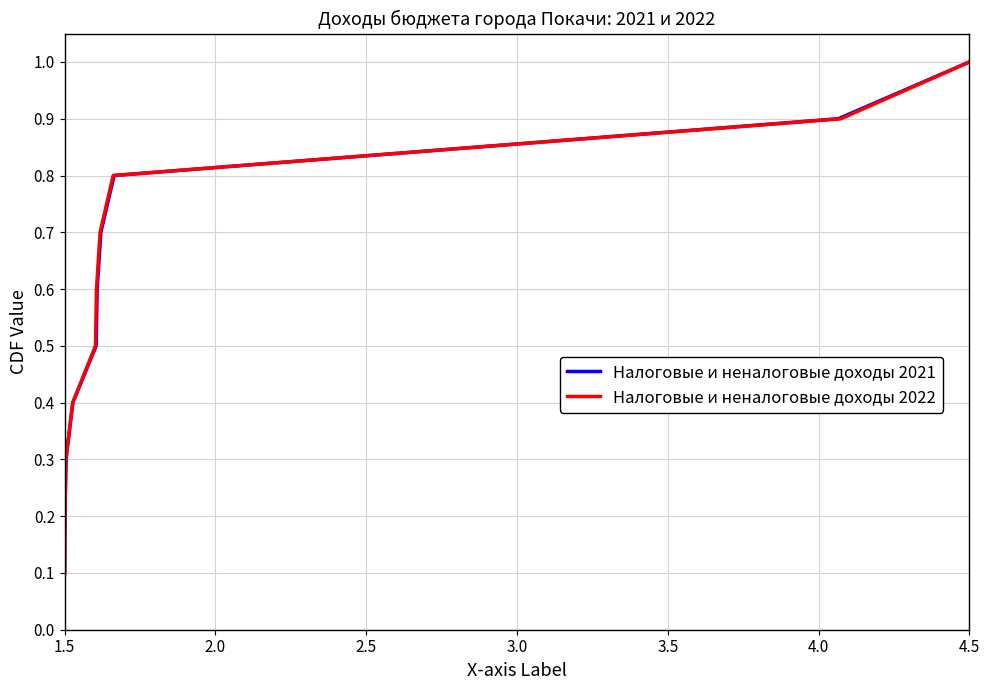

True or false: Налоговые и неналоговые доходы 2021 has more than 1 points higher than both neighbors.

False